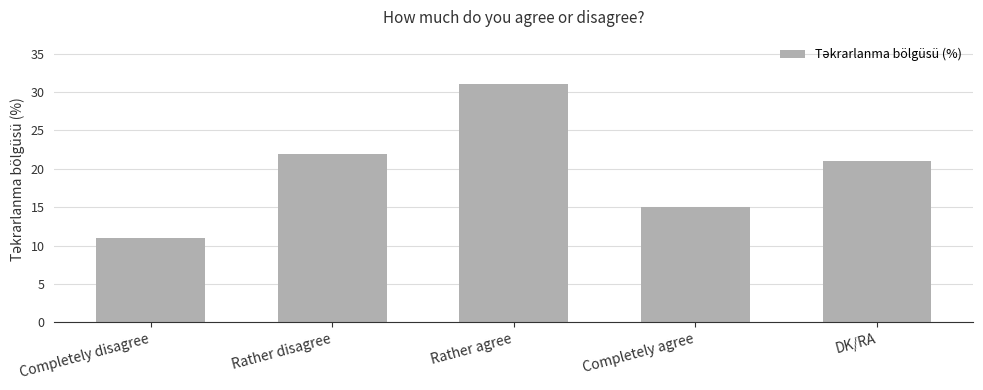

Which label corresponds to the largest value in the chart?

Rather agree